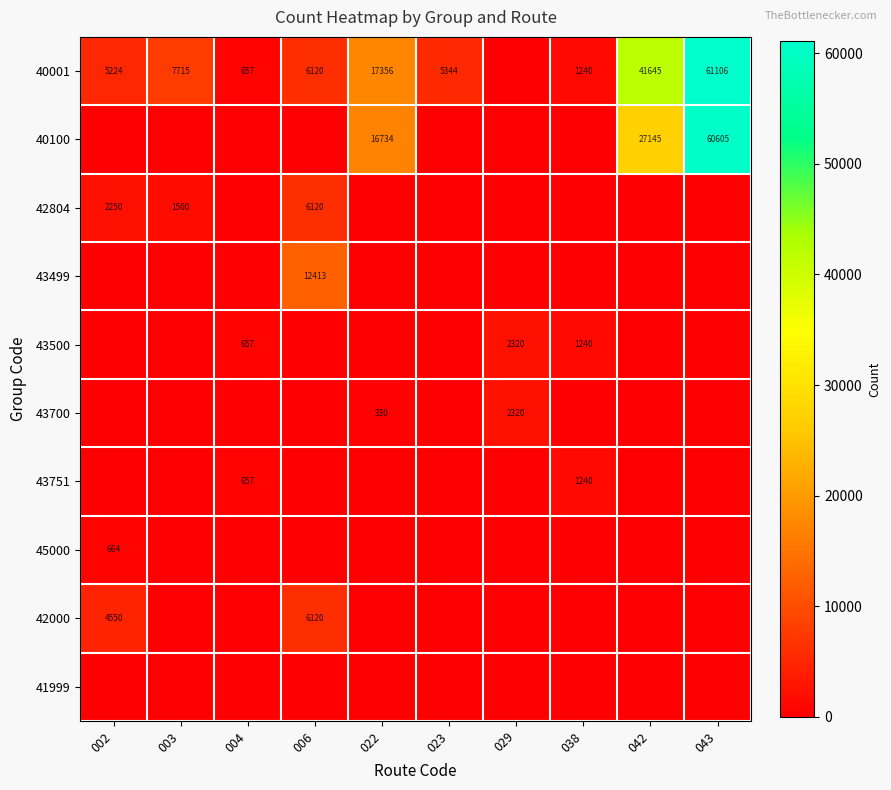

What is the total value across all series at 023?

5344